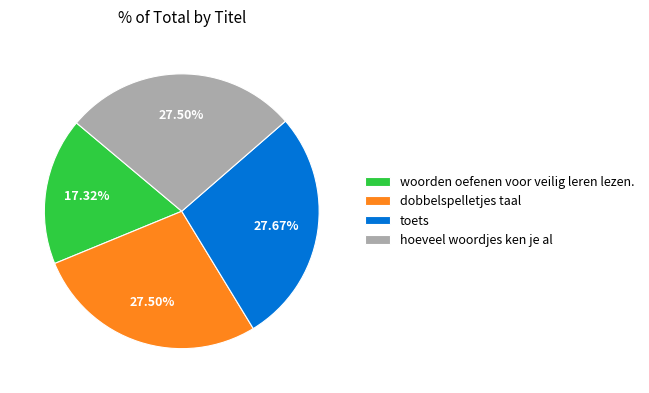

Between dobbelspelletjes taal and woorden oefenen voor veilig leren lezen., which is larger?

dobbelspelletjes taal